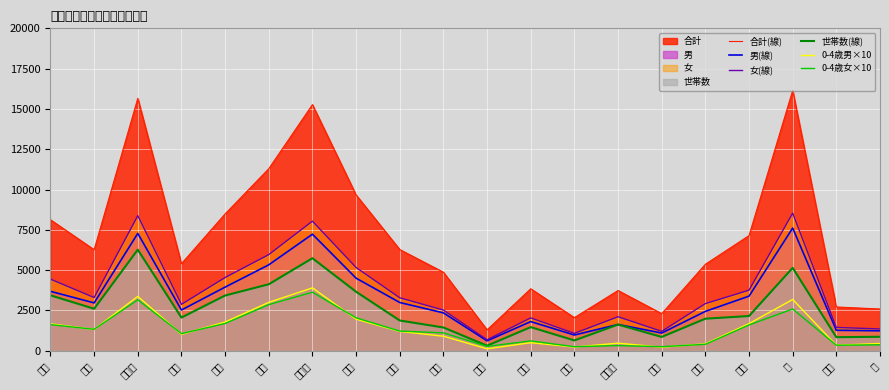

What is the difference between the second highest and second lowest values in the 合計(線) series?

13604